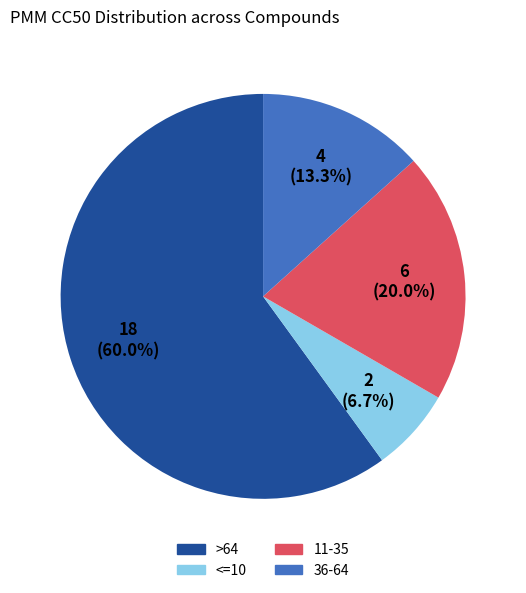

Does any single category account for the majority?

Yes